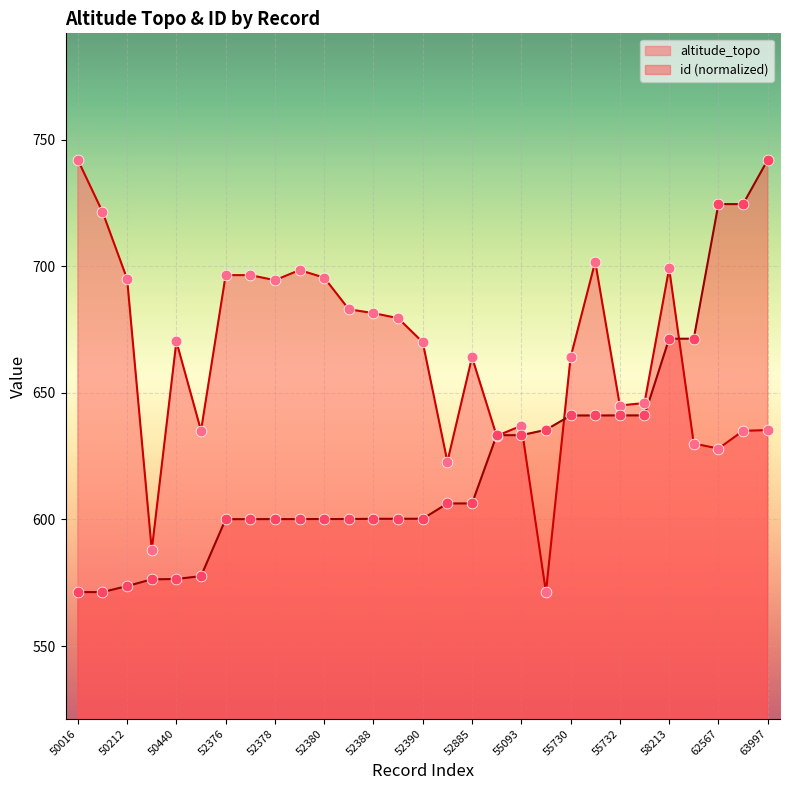

At how many categories does at least one series exceed 587?

29